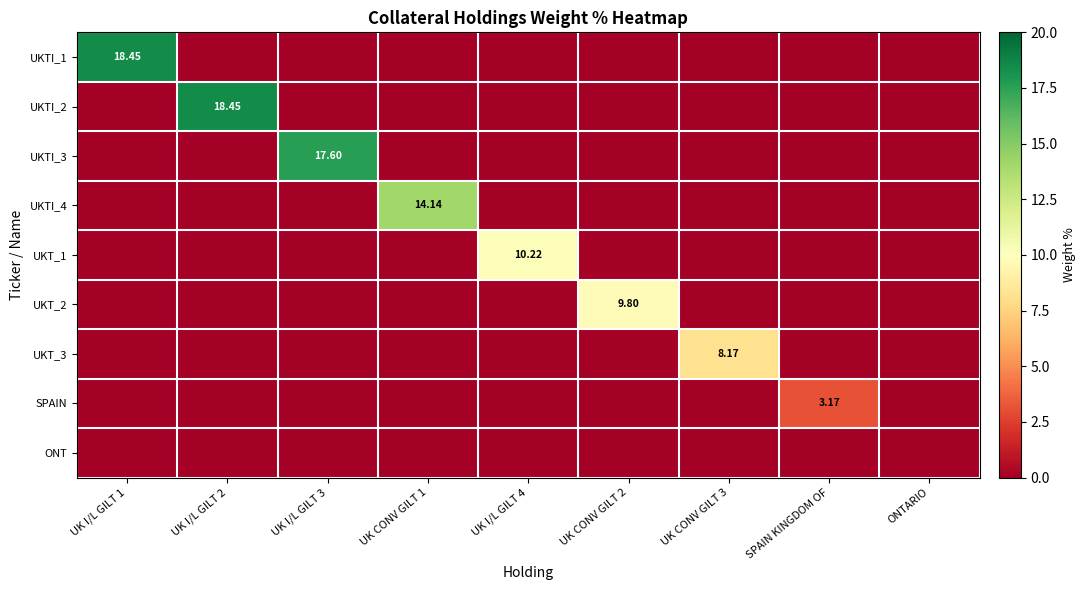

Which has a higher value, UK I/L GILT 3 or UK CONV GILT 2?

UK I/L GILT 3